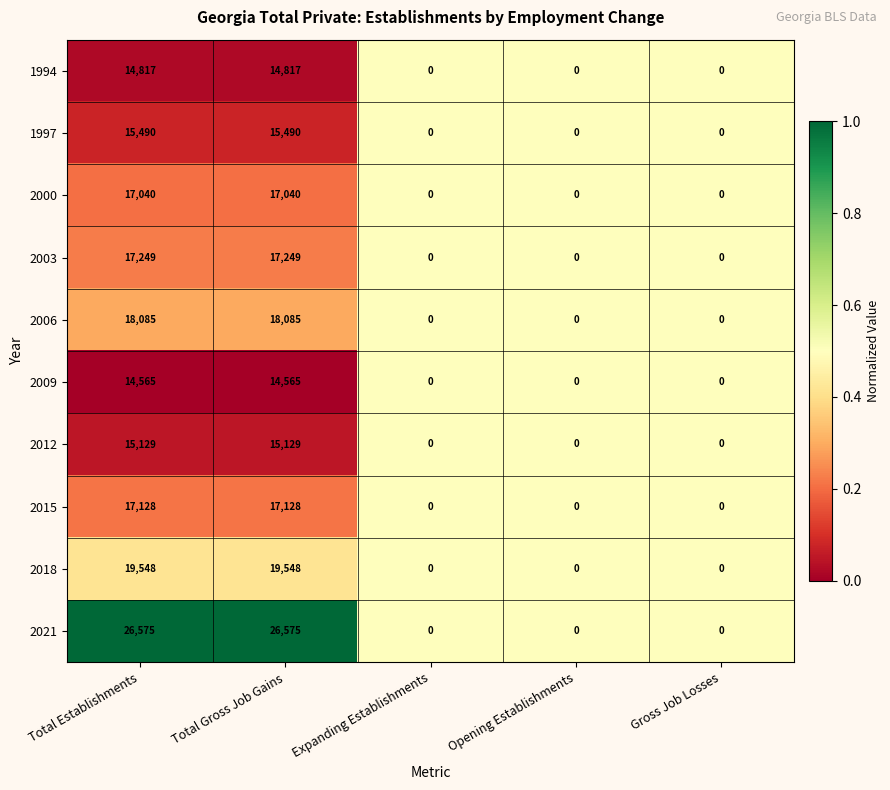

Which series has the largest total across all categories?

2021